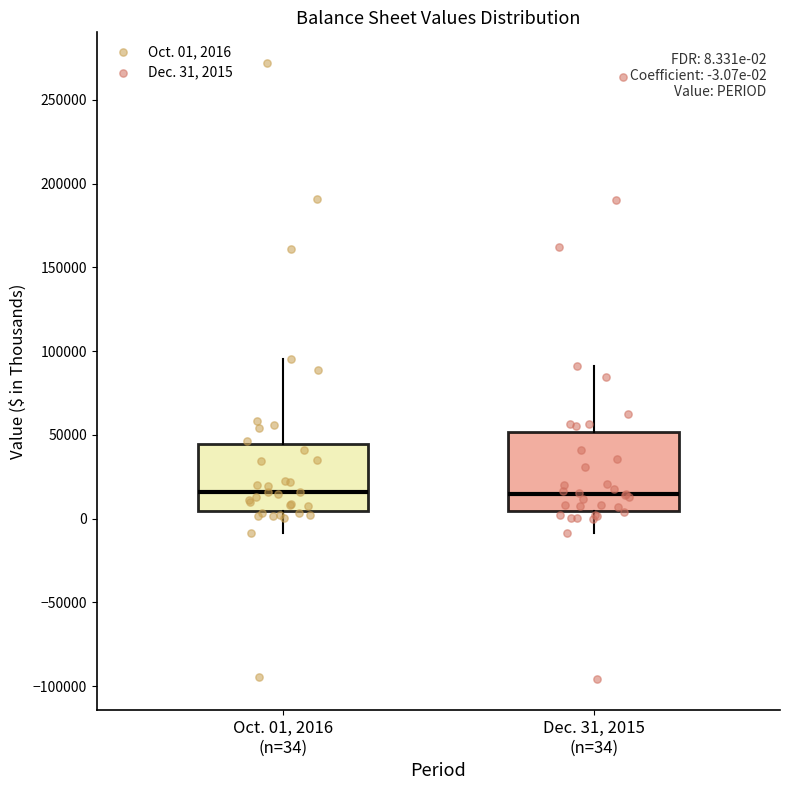

Which box is the tallest, from its lower edge to its upper edge?

Dec. 31, 2015 (n=34)